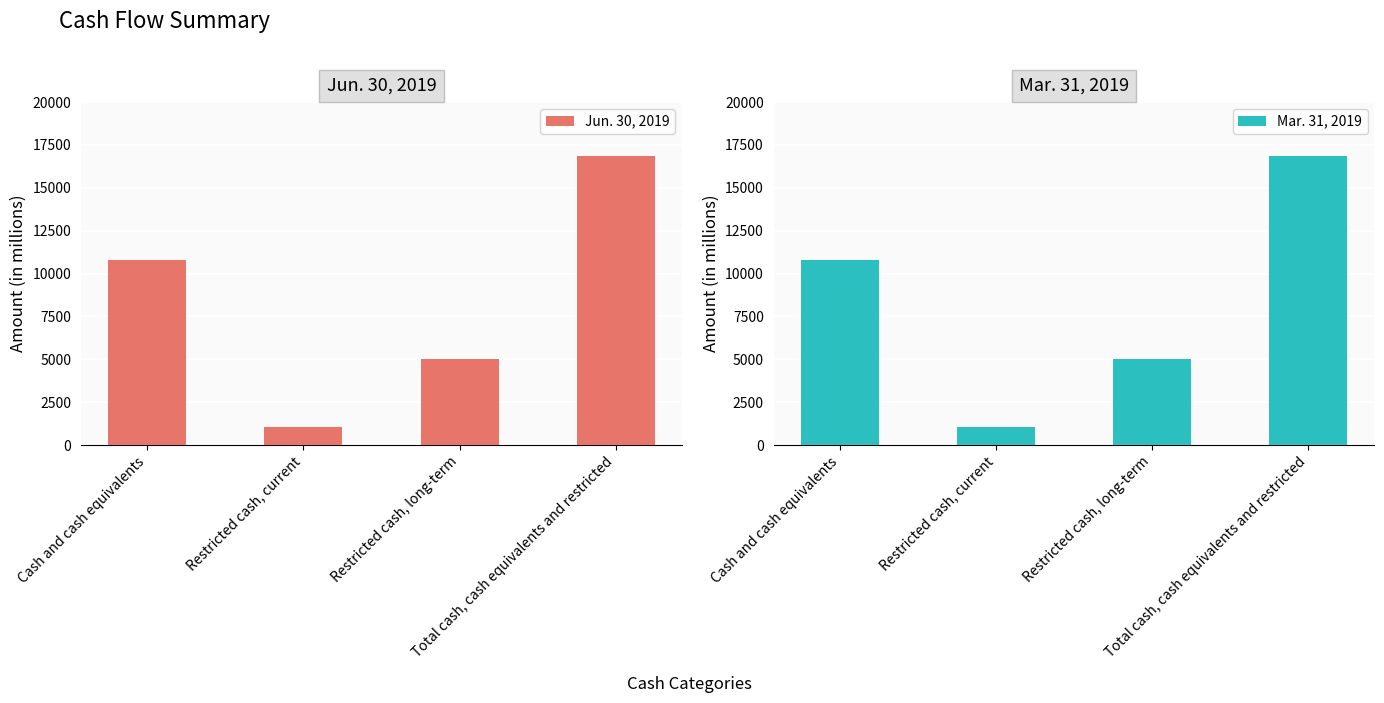

At how many categories does at least one series exceed 15265?

1